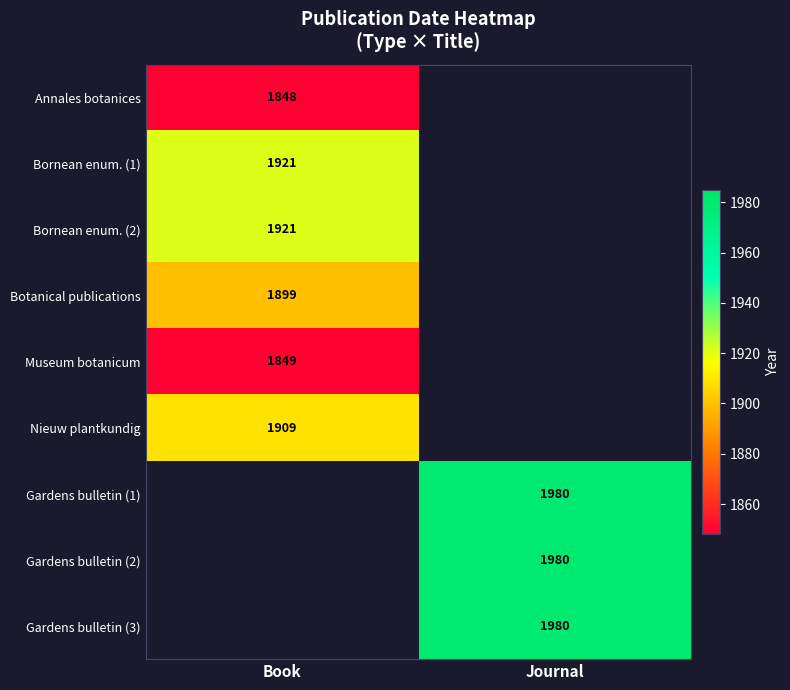

Is it true that Museum botanicum equals 2520.5 at Book?

False